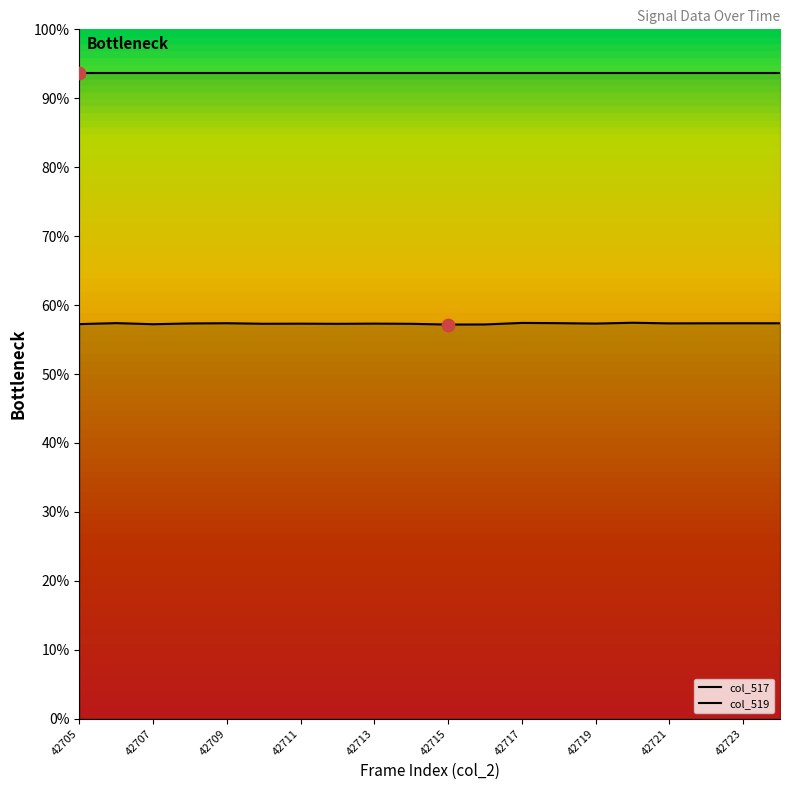

Which has a higher value, 42711 or 42708?

42708